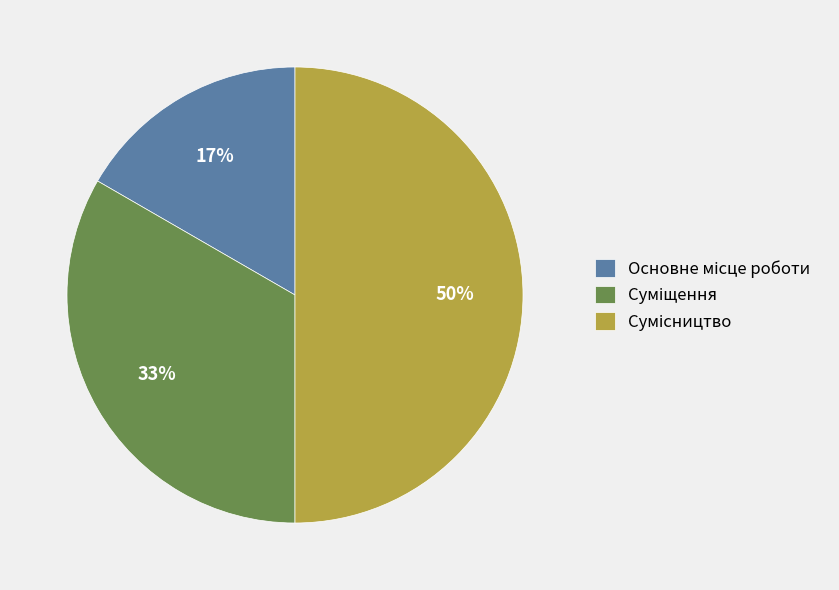

Count the number of slices in the pie.

3